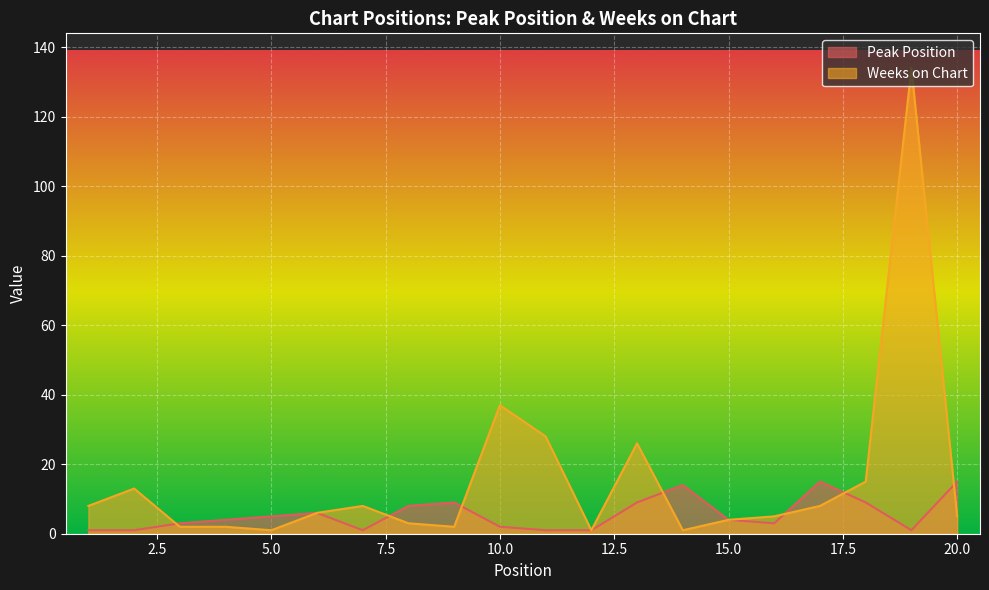

Reading right to left, extract all data points from this chart.

Peak Position: 20=15	19=1	18=9	17=15	16=3	15=4	14=14	13=9	12=1	11=1	10=2	9=9	8=8	7=1	6=6	5=5	4=4	3=3	2=1	1=1
Weeks on Chart: 20=5	19=134	18=15	17=8	16=5	15=4	14=1	13=26	12=1	11=28	10=37	9=2	8=3	7=8	6=6	5=1	4=2	3=2	2=13	1=8